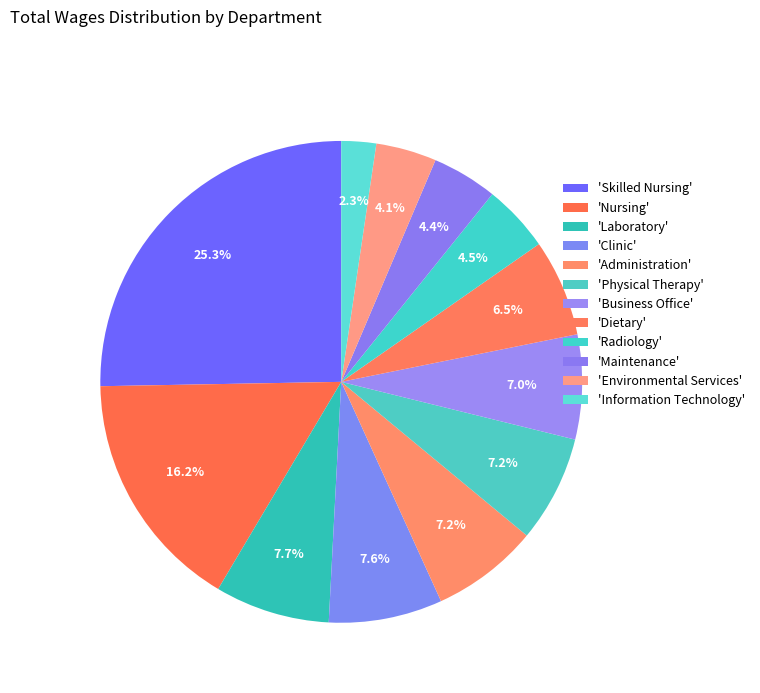

How many slices are in this pie chart?

12